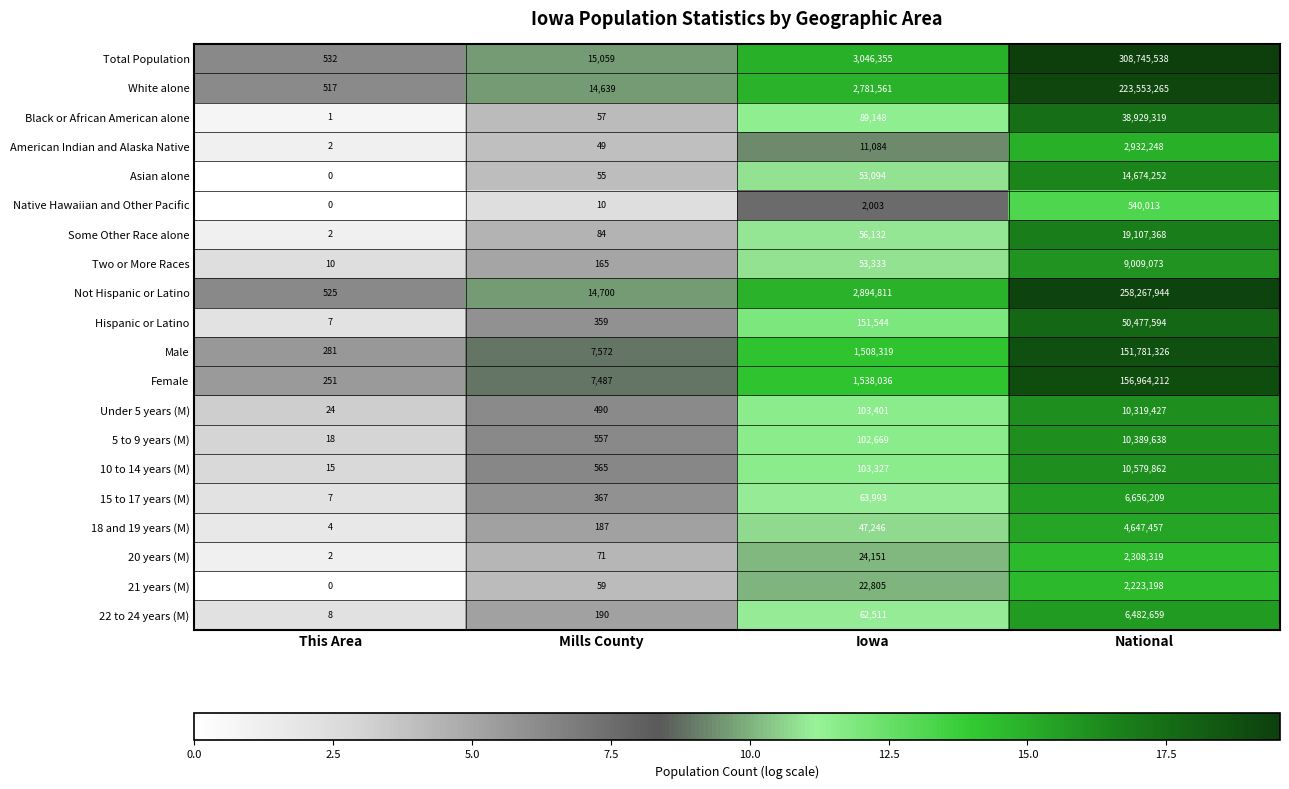

Rank the series at National from lowest to highest value.

Native Hawaiian and Other Pacific, 21 years (M), 20 years (M), American Indian and Alaska Native, 18 and 19 years (M), 22 to 24 years (M), 15 to 17 years (M), Two or More Races, Under 5 years (M), 5 to 9 years (M), 10 to 14 years (M), Asian alone, Some Other Race alone, Black or African American alone, Hispanic or Latino, Male, Female, White alone, Not Hispanic or Latino, Total Population